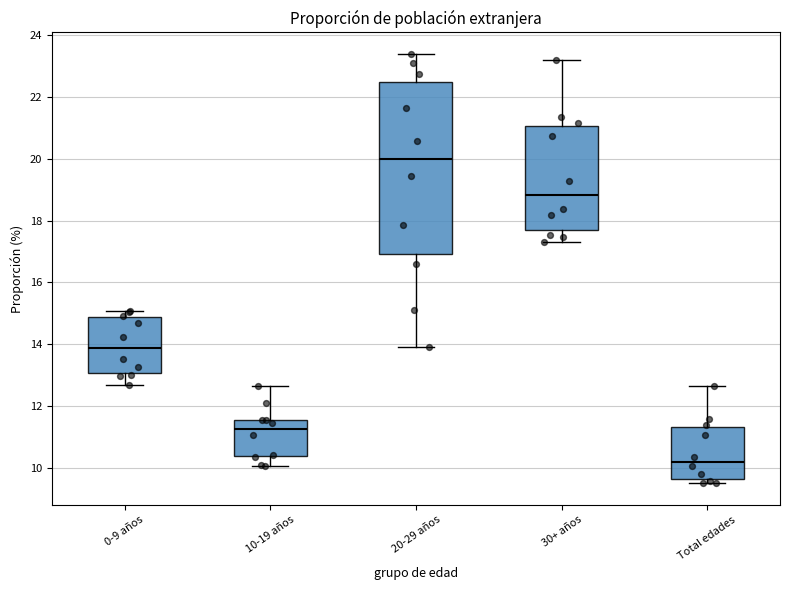

Reading left to right, transcribe this box plot: for each box, give where its median line is, the range the box spans, and where its two whiskers end, as read against the y-axis. The values are not printed on the chart, so give them approximately, as read against the axis.

0-9 años: median 13.8, box 13.0 to 14.8, whiskers 12.6 to 15.0
10-19 años: median 11.2, box 10.4 to 11.6, whiskers 10.0 to 12.6
20-29 años: median 20.0, box 17.0 to 22.4, whiskers 14.0 to 23.4
30+ años: median 18.8, box 17.6 to 21.0, whiskers 17.4 to 23.2
Total edades: median 10.2, box 9.6 to 11.4, whiskers 9.6 (just below the box's lower edge) to 12.6